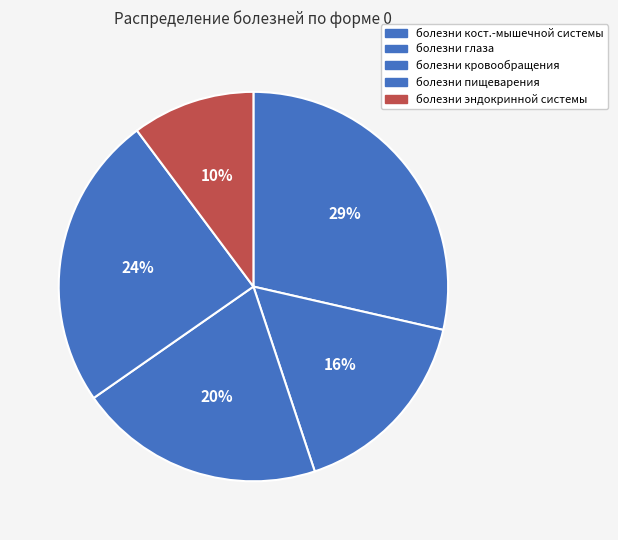

How many segments does this pie chart have?

5